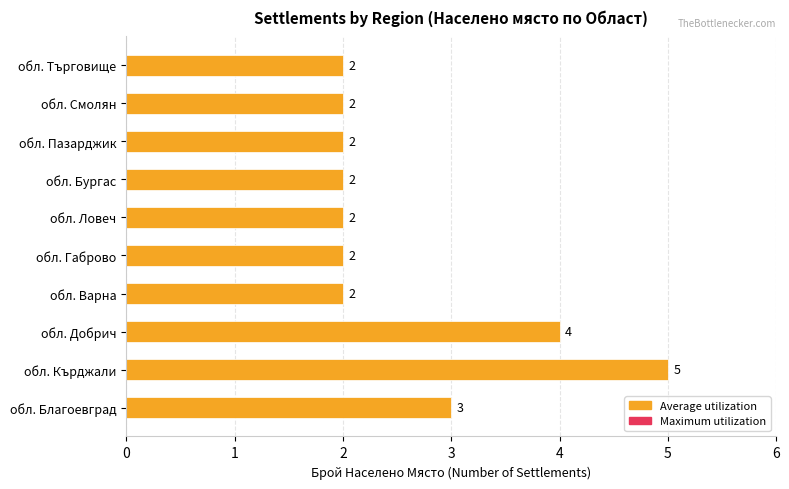

What is the change in value from обл. Кърджали to обл. Търговище?

-3